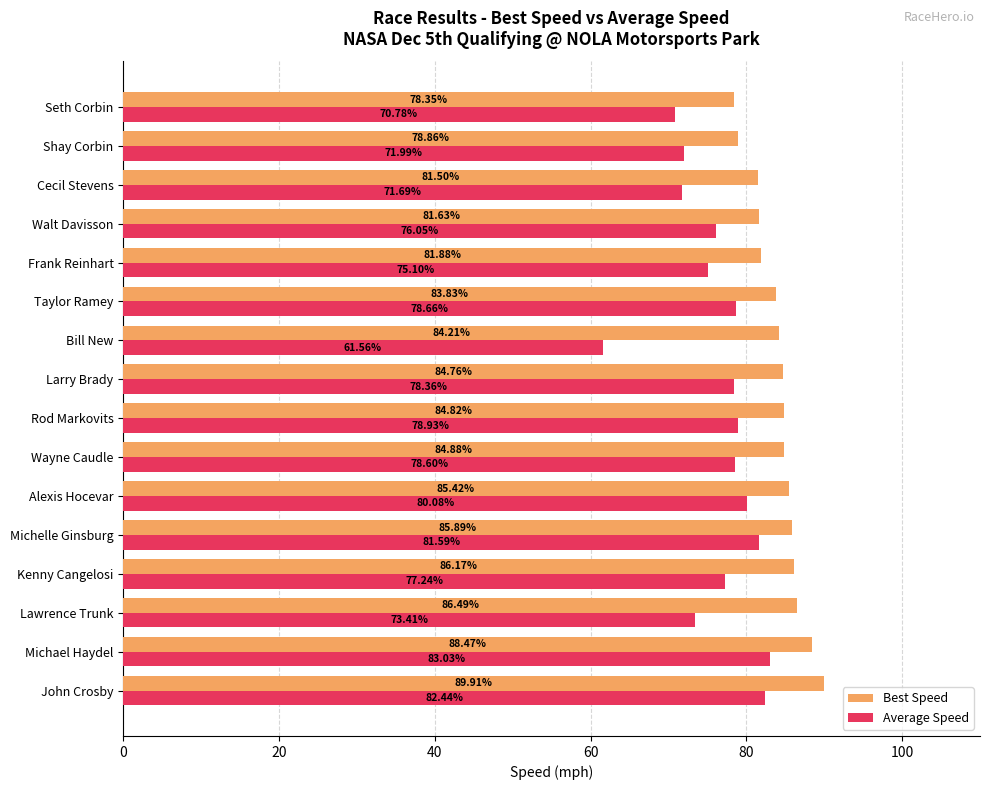

What is the maximum value shown in the chart?

89.9